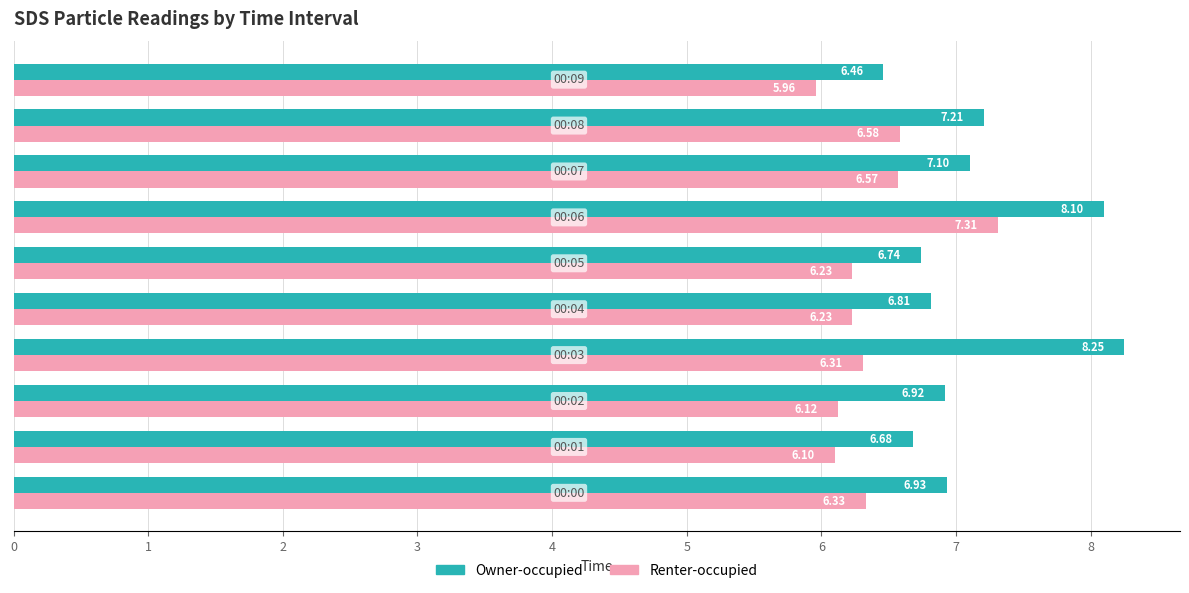

What is the difference between the second highest and second lowest values in the Renter-occupied series?

0.5